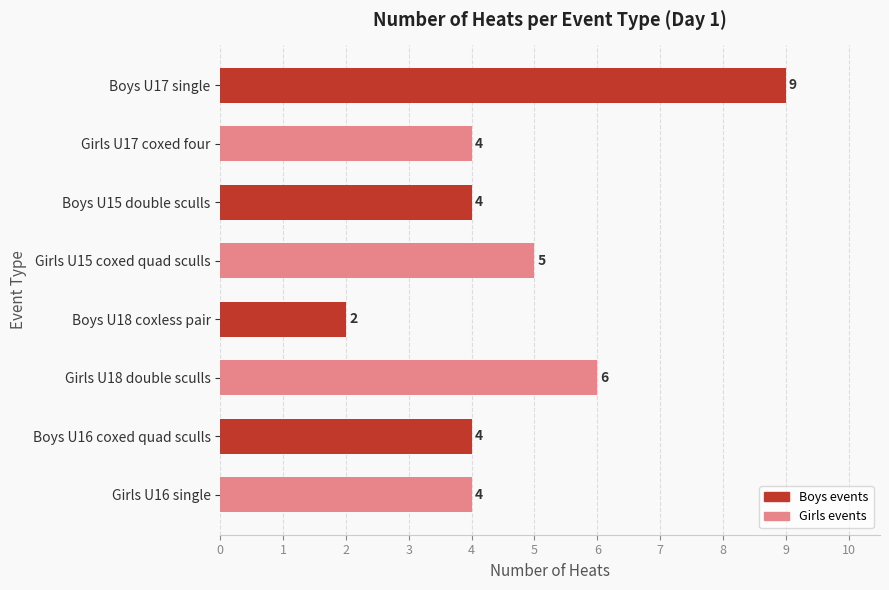

How many bars are there in total?

8